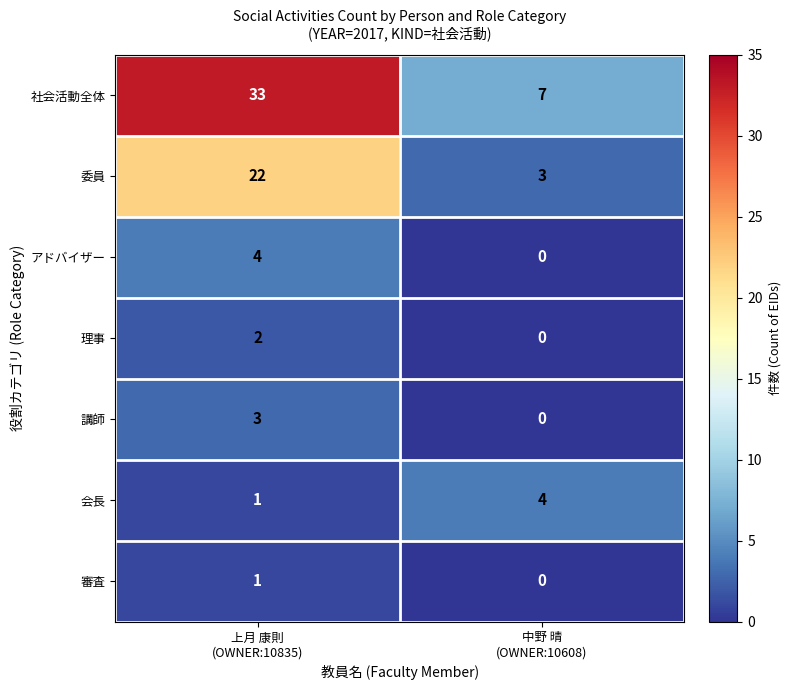

At which category is the sum across all series the highest?

上月 康則
(OWNER:10835)